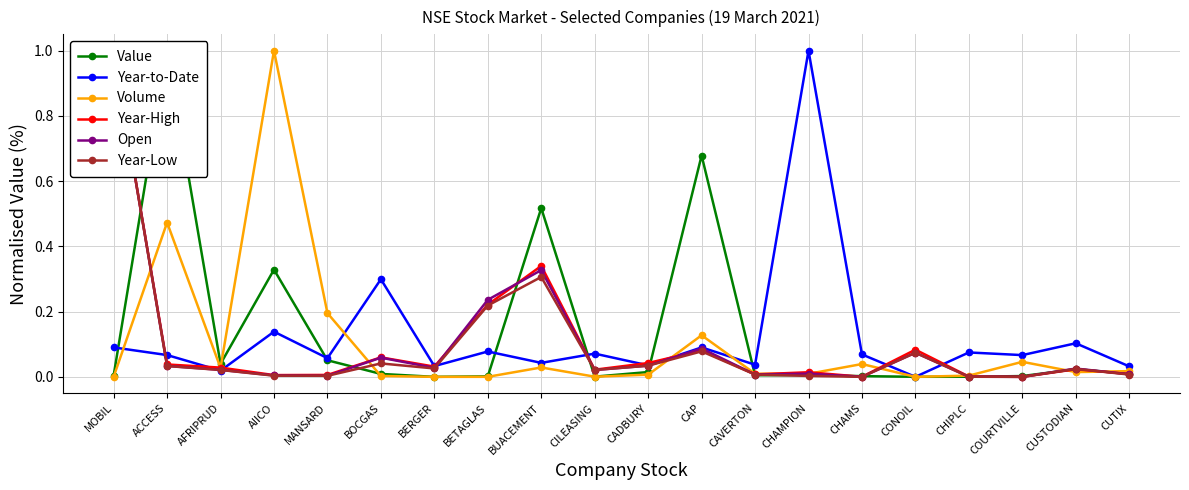

Which category has the highest value across all series?

ACCESS